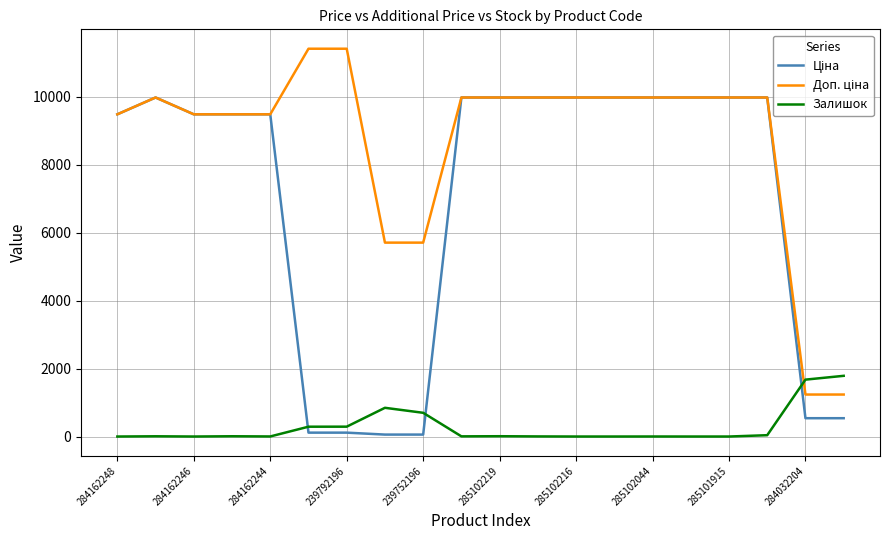

What is the maximum value shown in the chart?

11410.0